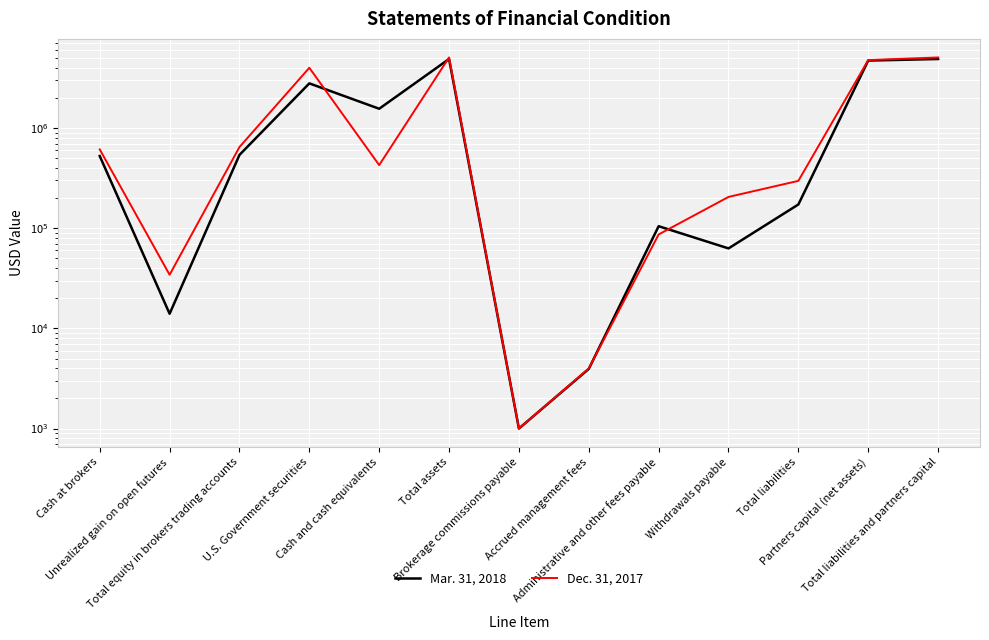

Rank the categories by Dec. 31, 2017 value from highest to lowest.

Total assets, Total liabilities and partners capital, Partners capital (net assets), U.S. Government securities, Total equity in brokers trading accounts, Cash at brokers, Cash and cash equivalents, Total liabilities, Withdrawals payable, Administrative and other fees payable, Unrealized gain on open futures, Accrued management fees, Brokerage commissions payable